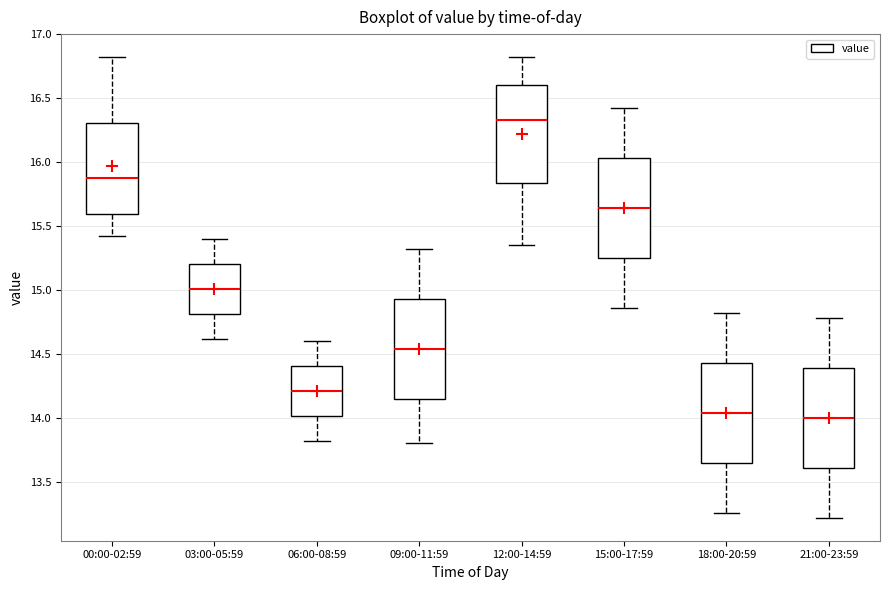

Reading left to right, read every box against the y-axis: the position of its median line, the range the box covers, and the ends of its whiskers. The values are not printed on the chart, so give them approximately, as read against the axis.

00:00-02:59: median 15.90, box 15.60 to 16.30, whiskers 15.40 to 16.80
03:00-05:59: median 15.00, box 14.80 to 15.20, whiskers 14.60 to 15.40
06:00-08:59: median 14.20, box 14.00 to 14.40, whiskers 13.80 to 14.60
09:00-11:59: median 14.55, box 14.15 to 14.95, whiskers 13.80 to 15.30
12:00-14:59: median 16.35, box 15.85 to 16.60, whiskers 15.35 to 16.80
15:00-17:59: median 15.65, box 15.25 to 16.05, whiskers 14.85 to 16.40
18:00-20:59: median 14.05, box 13.65 to 14.45, whiskers 13.25 to 14.80
21:00-23:59: median 14.00, box 13.60 to 14.40, whiskers 13.20 to 14.80